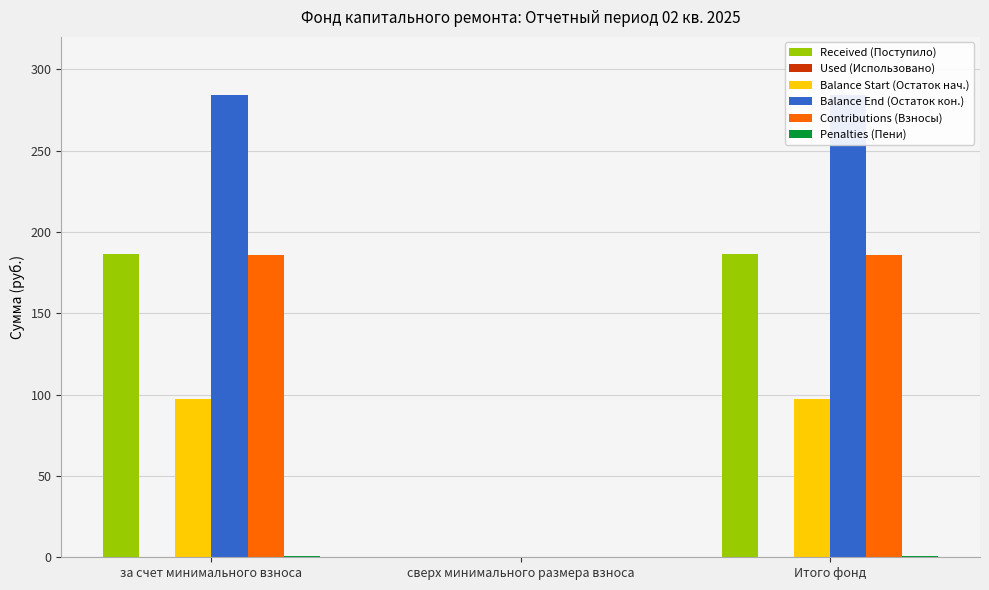

True or false: Contributions (Взносы) has a value of 185.7 at Итого фонд.

True